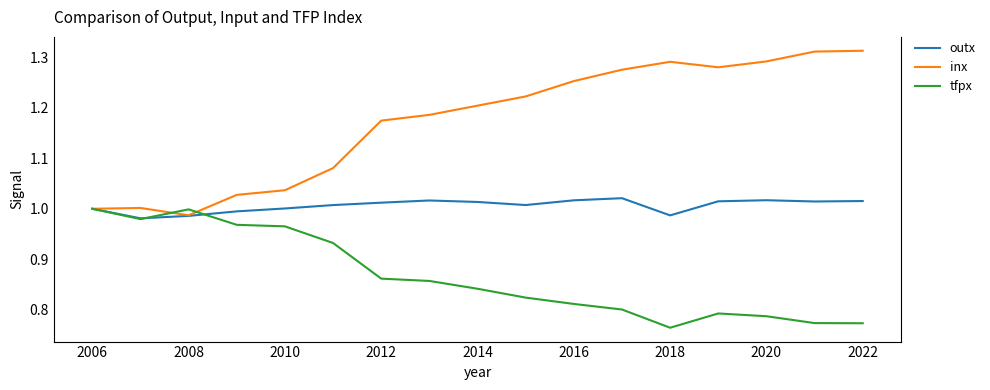

List the series in order of their overall mean, highest first.

inx, outx, tfpx